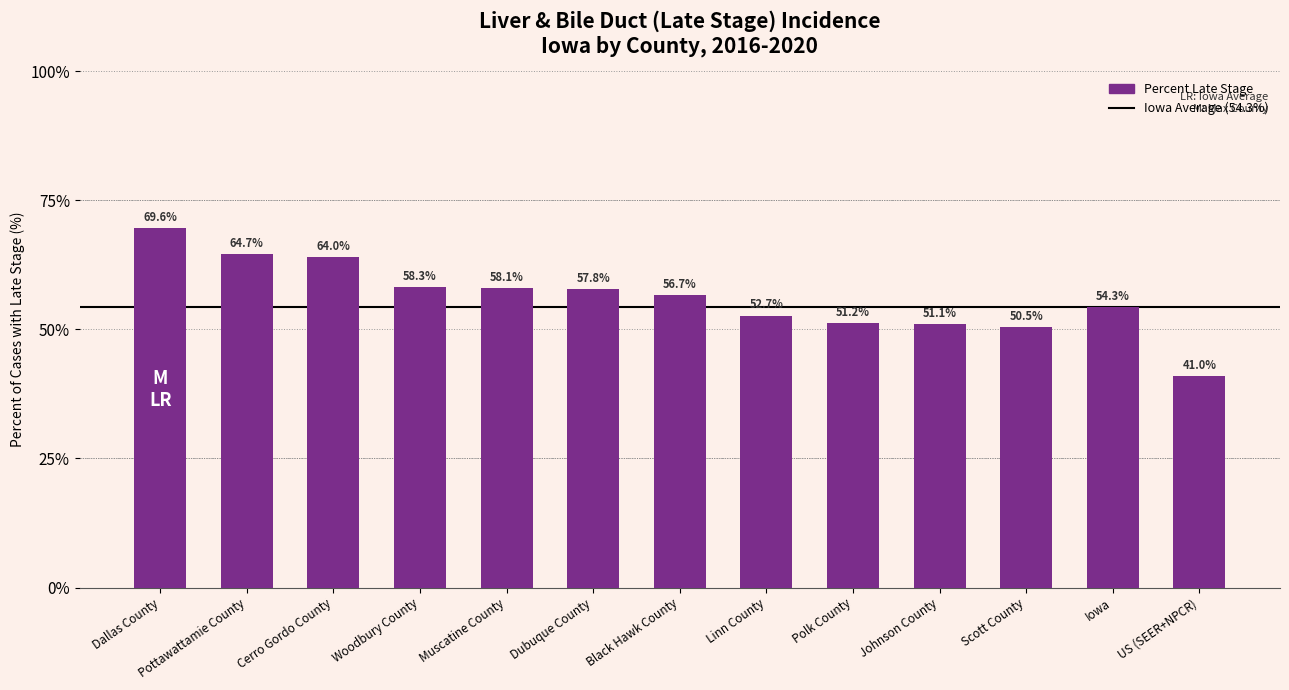

What is the value of the 9th bar from the left?

51.2